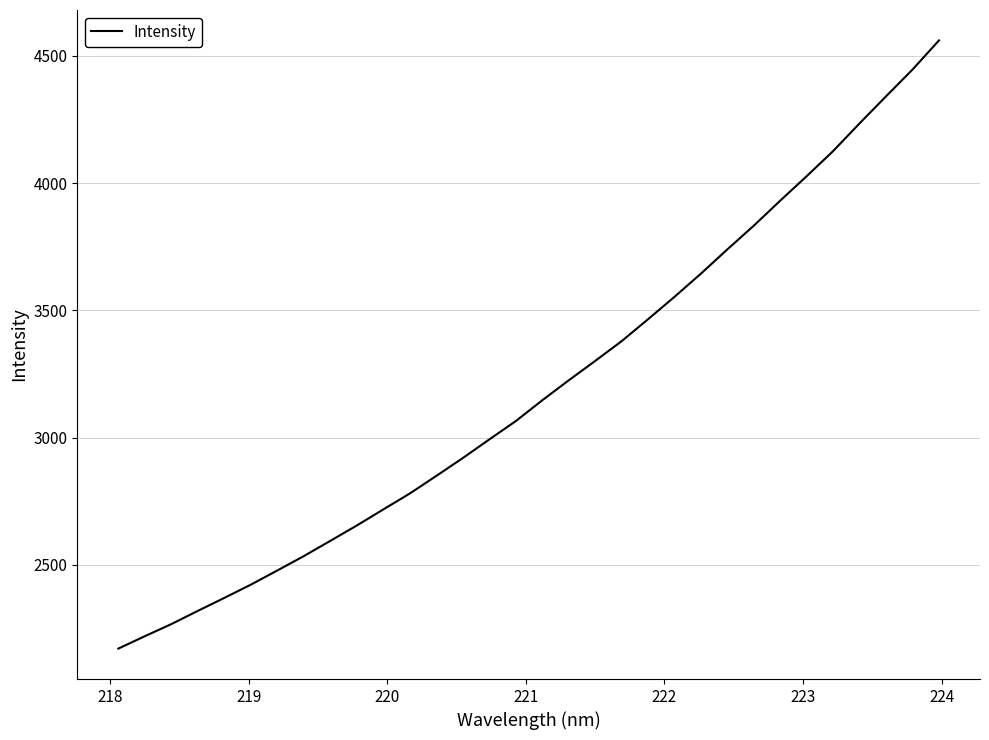

What is the difference between the maximum and minimum values?

2389.9